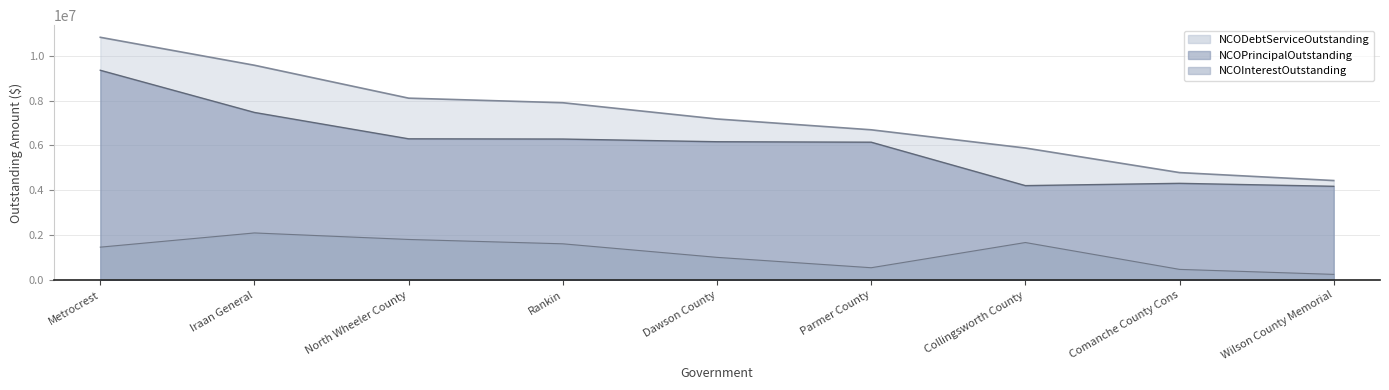

At which label does NCODebtServiceOutstanding first exceed 7179131?

Metrocrest